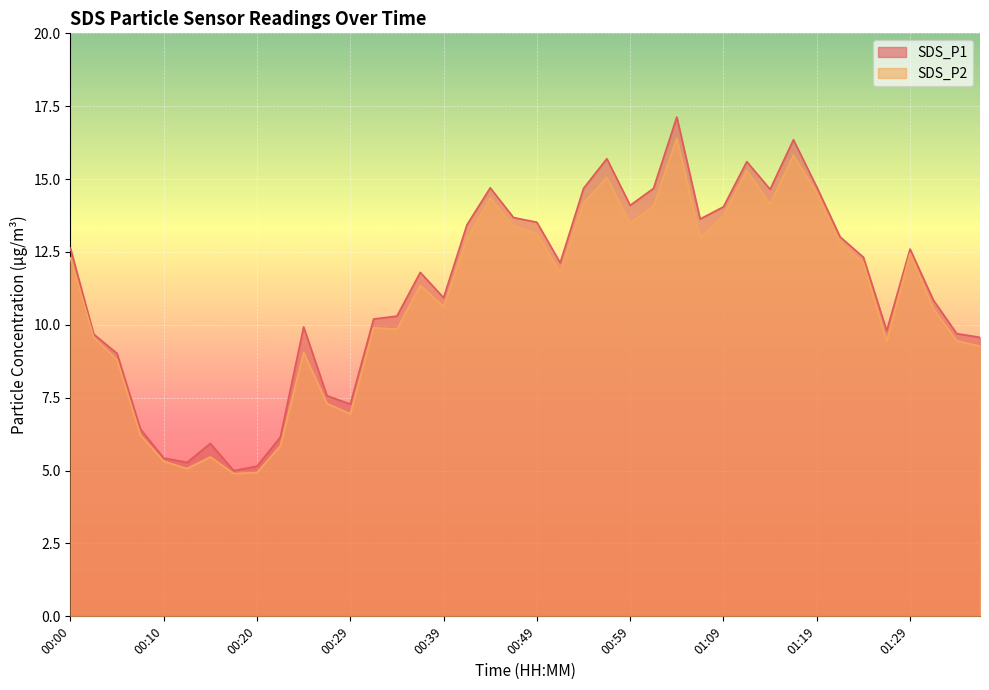

What is the total value across all series at 01:29?

25.0